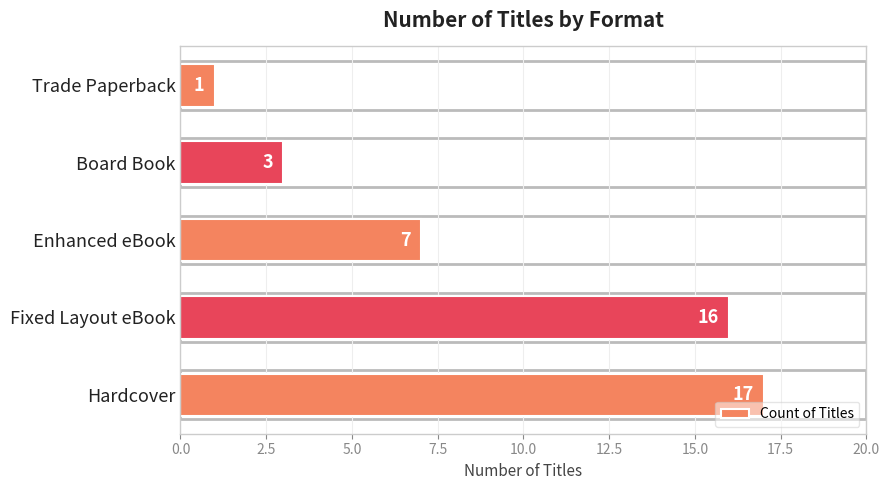

What is the minimum value shown in the chart?

1